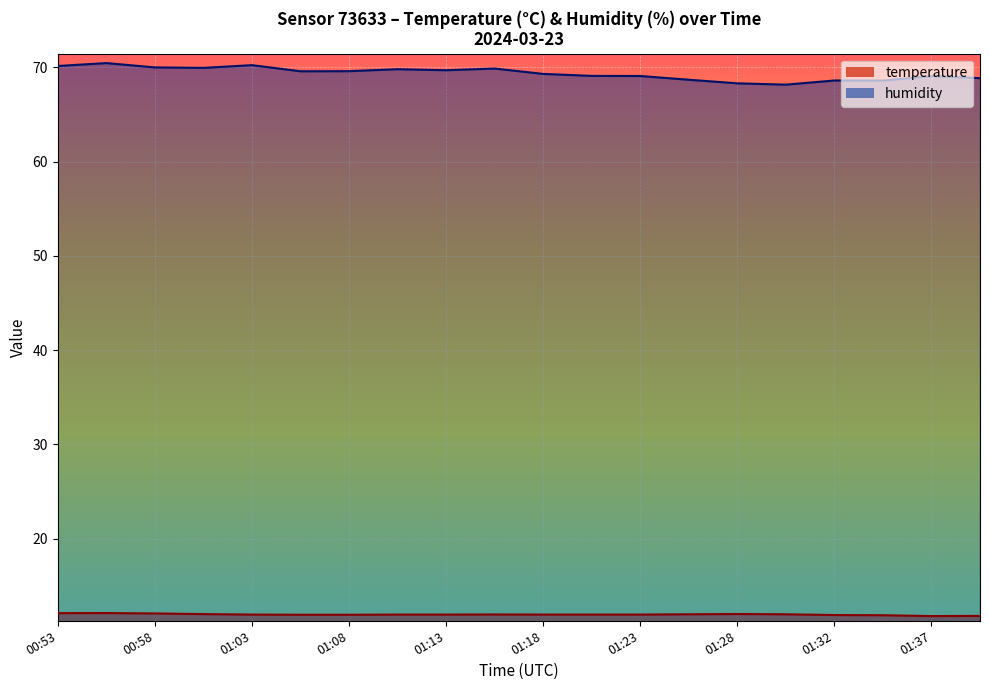

Rank the series at 01:28 from highest to lowest value.

humidity, temperature